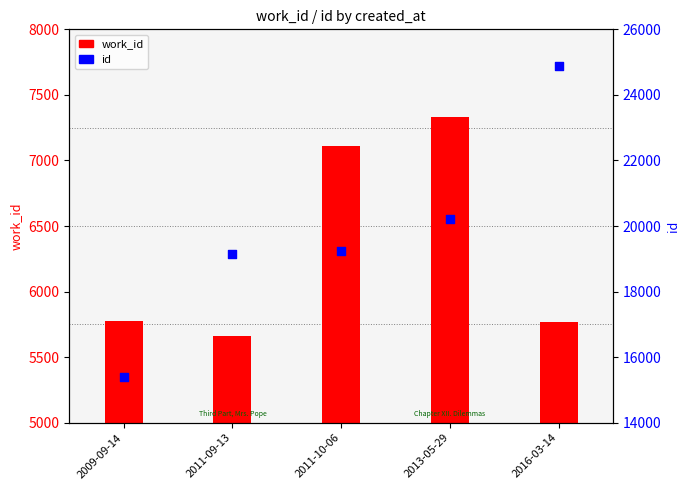

Which series reaches the minimum Y coordinate?

work_id